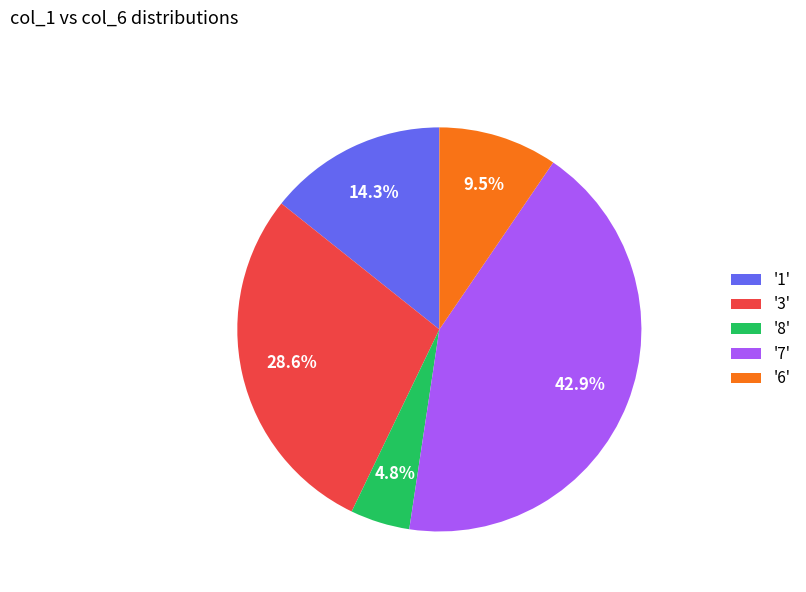

What percentage do '3' and '6' together represent?

38.1%